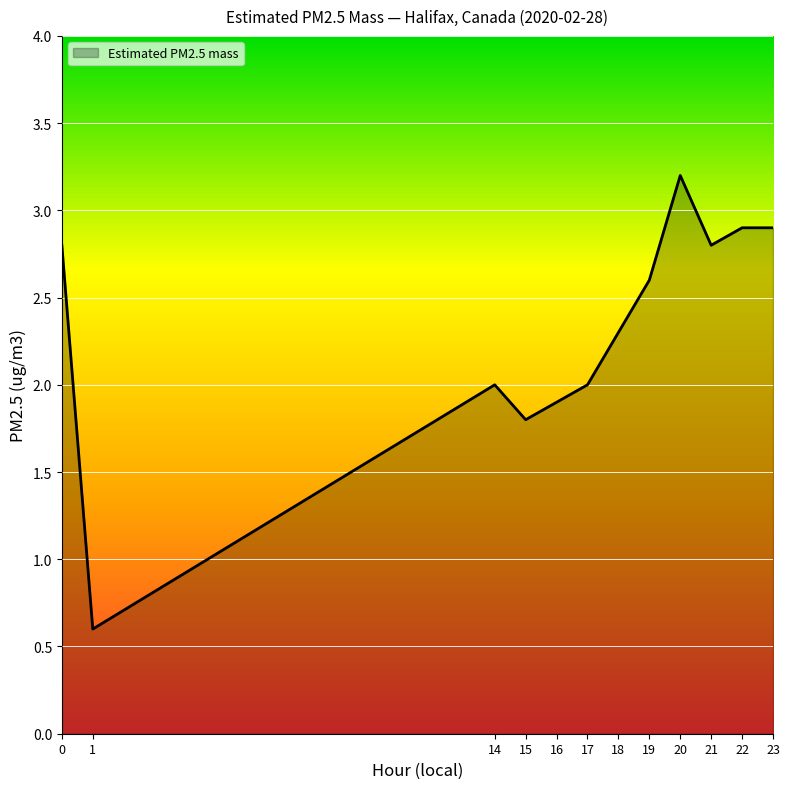

Approximately how many times larger is the value at 22 compared to 18?

1.3